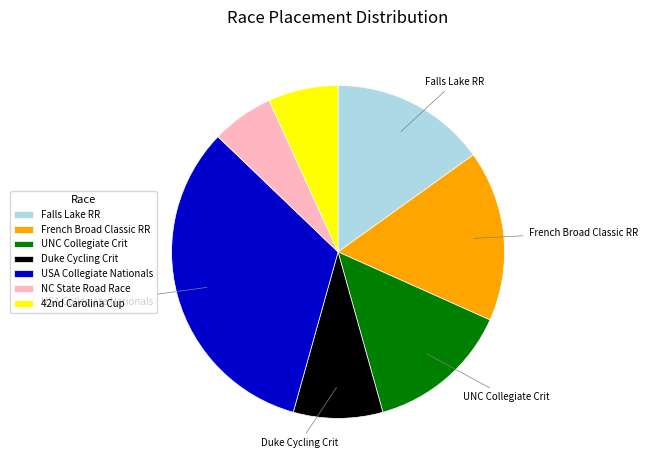

Is French Broad Classic RR the majority of the pie?

No